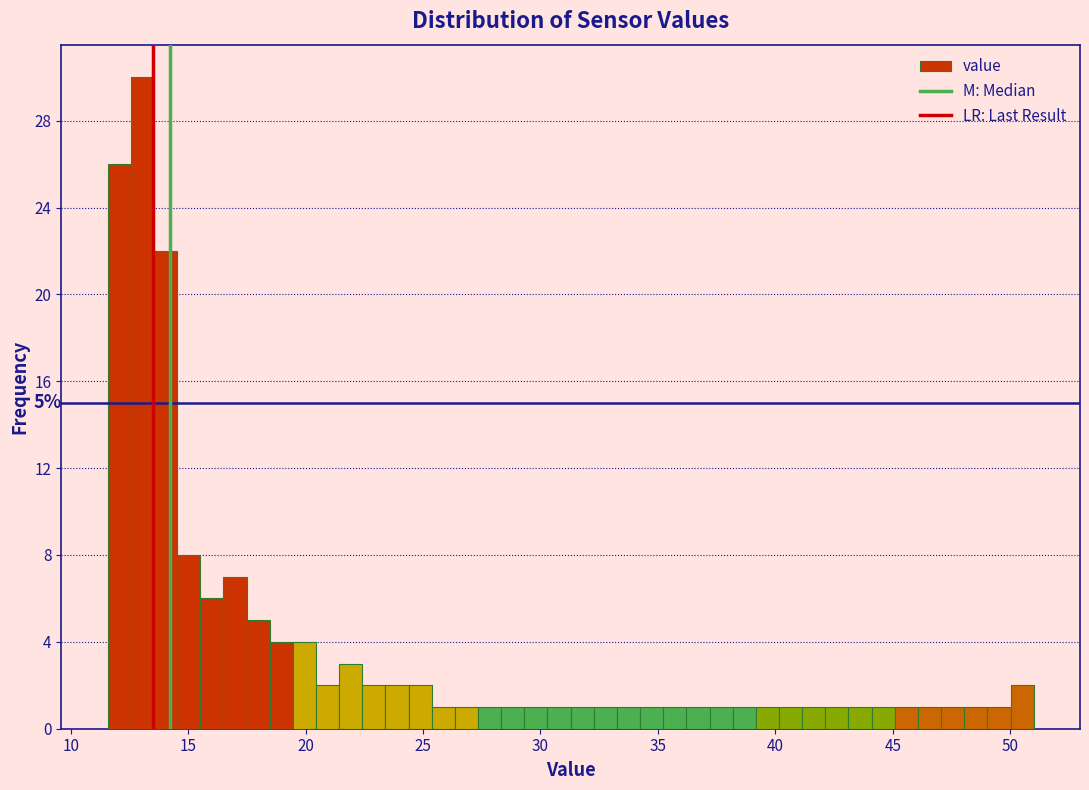

Around what value on the x-axis is the tallest bar? Give the approximate position of its centre, as read against the axis.

13.0